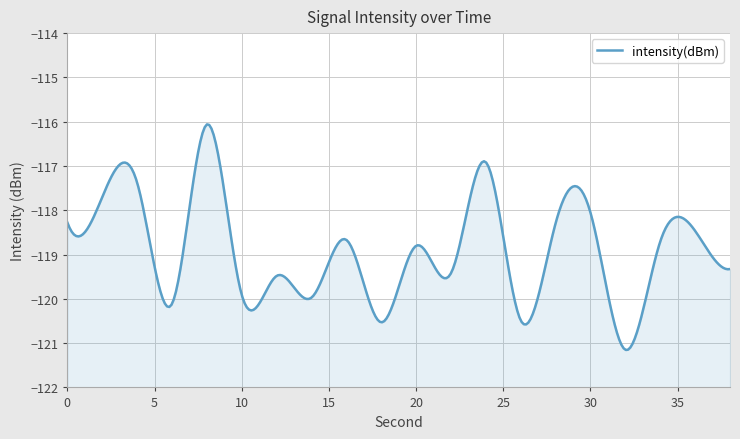

The chart shows a value of -118.3 at 28. True or false?

True